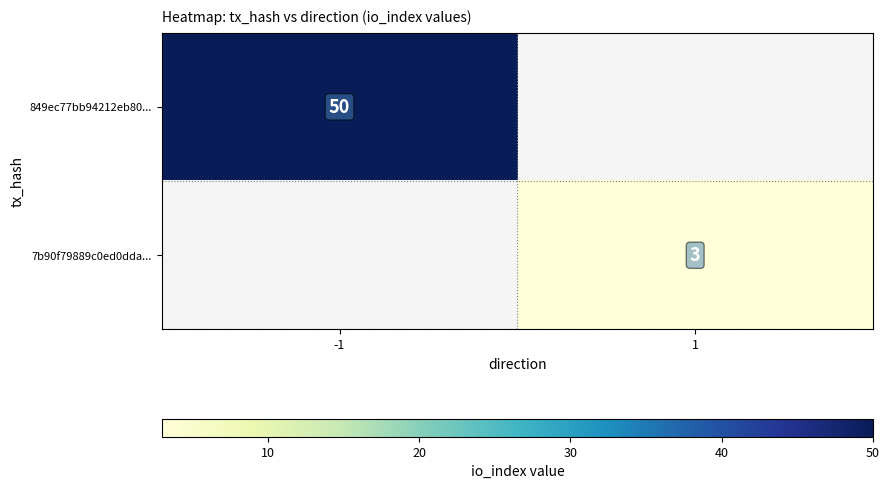

Is the value of 849ec77bb94212eb80... at -1 greater than the value of 7b90f79889c0ed0dda... at 1?

Yes